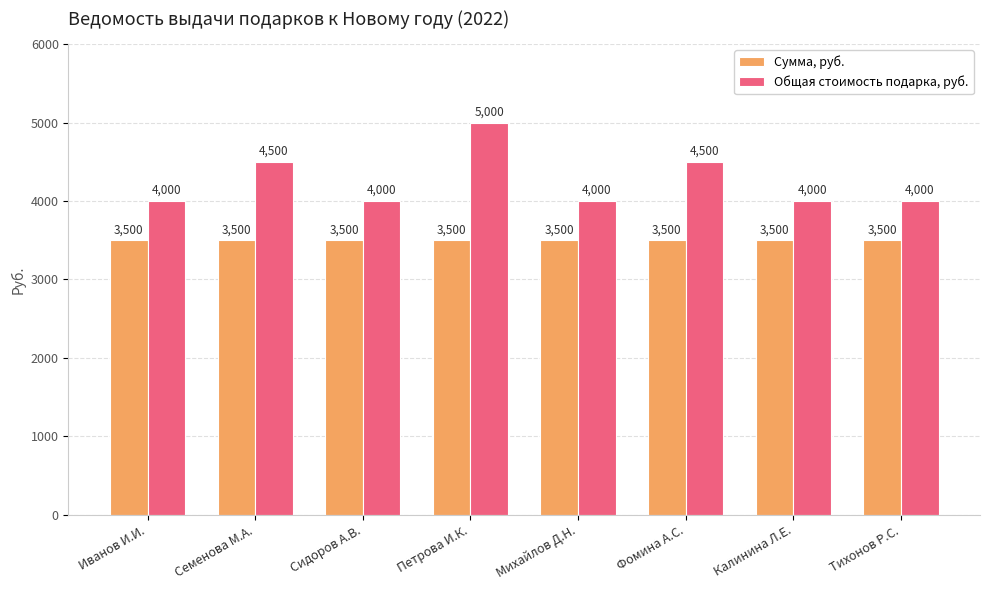

What is the maximum value shown in the chart?

5000